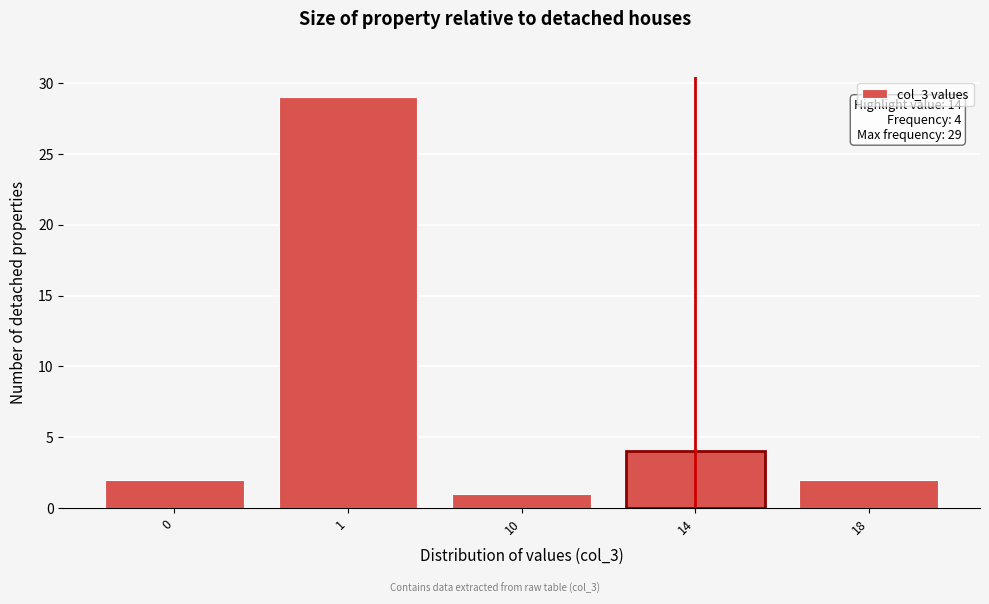

Reading left to right, what are all the values shown in this chart?

2	29	1	4	2